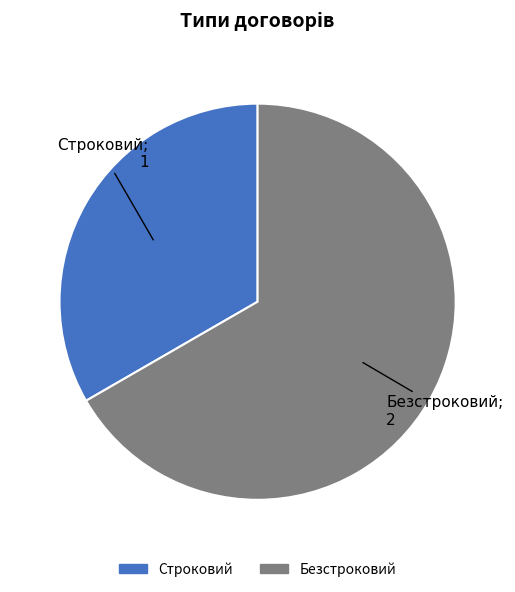

Is it true that Безстроковий is 56% of the pie?

False